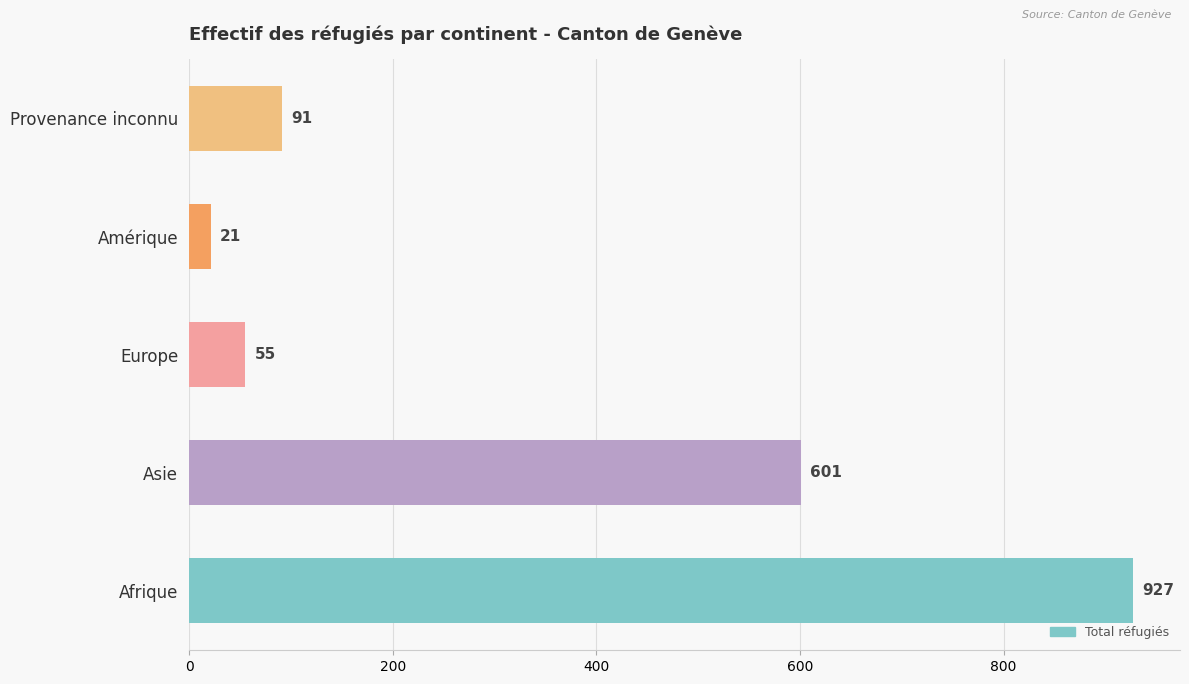

How many bars are there in total?

5